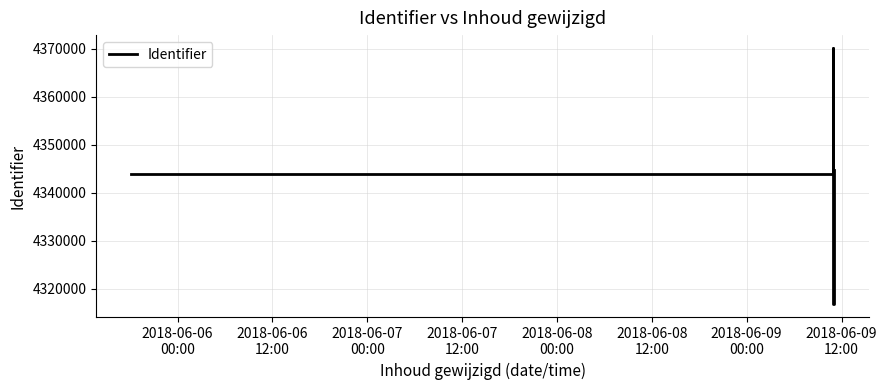

What is the difference between the maximum and minimum values?

53448